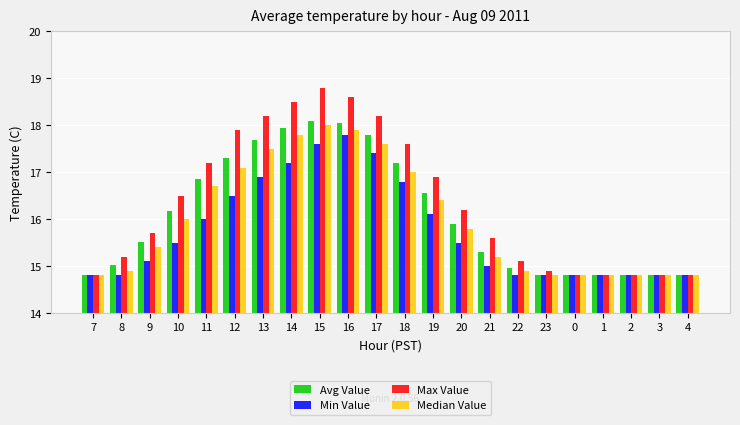

At which label does Avg Value reach its peak?

15